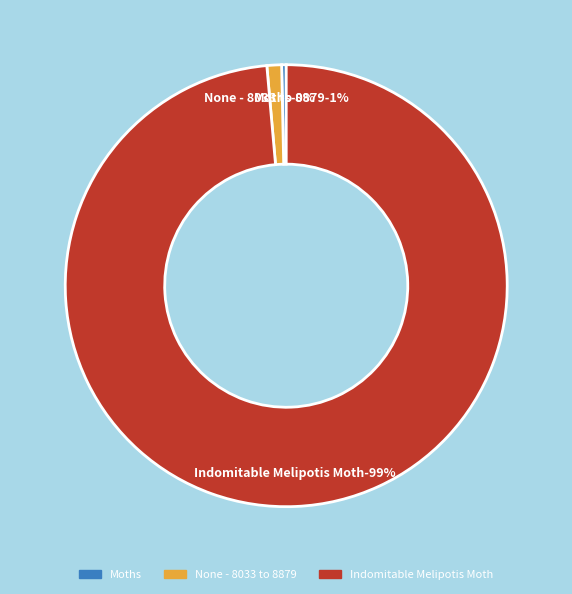

Which category accounts for the majority?

Indomitable Melipotis Moth